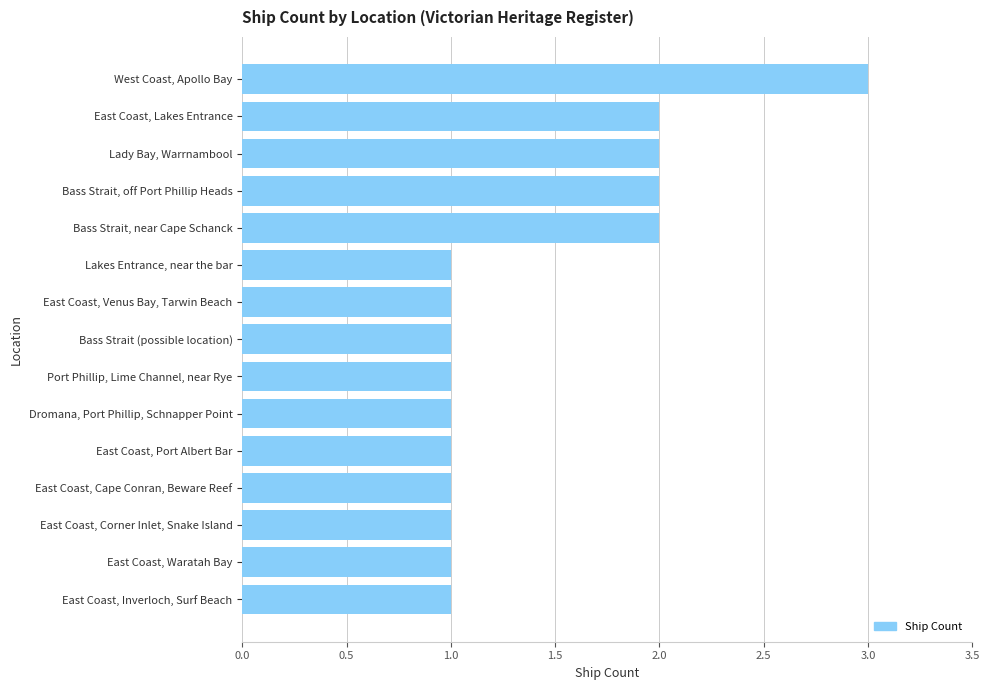

At which category does the chart reach its peak across all series?

West Coast, Apollo Bay